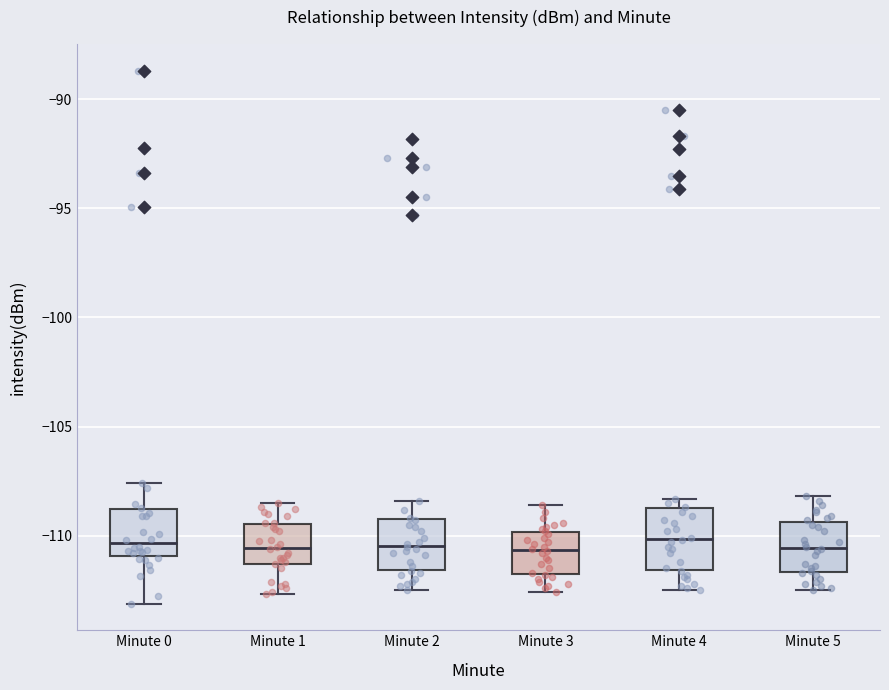

Reading left to right, read every box against the y-axis: the position of its median line, the range the box covers, and the ends of its whiskers. The values are not printed on the chart, so give them approximately, as read against the axis.

Minute 0: median -110.5, box -111.0 to -109.0, whiskers -113.0 to -107.5
Minute 1: median -110.5, box -111.5 to -109.5, whiskers -112.5 to -108.5
Minute 2: median -110.5, box -111.5 to -109.0, whiskers -112.5 to -108.5
Minute 3: median -110.5, box -112.0 to -110.0, whiskers -112.5 to -108.5
Minute 4: median -110.0, box -111.5 to -108.5, whiskers -112.5 to -108.5 (just above the box's upper edge)
Minute 5: median -110.5, box -111.5 to -109.5, whiskers -112.5 to -108.0